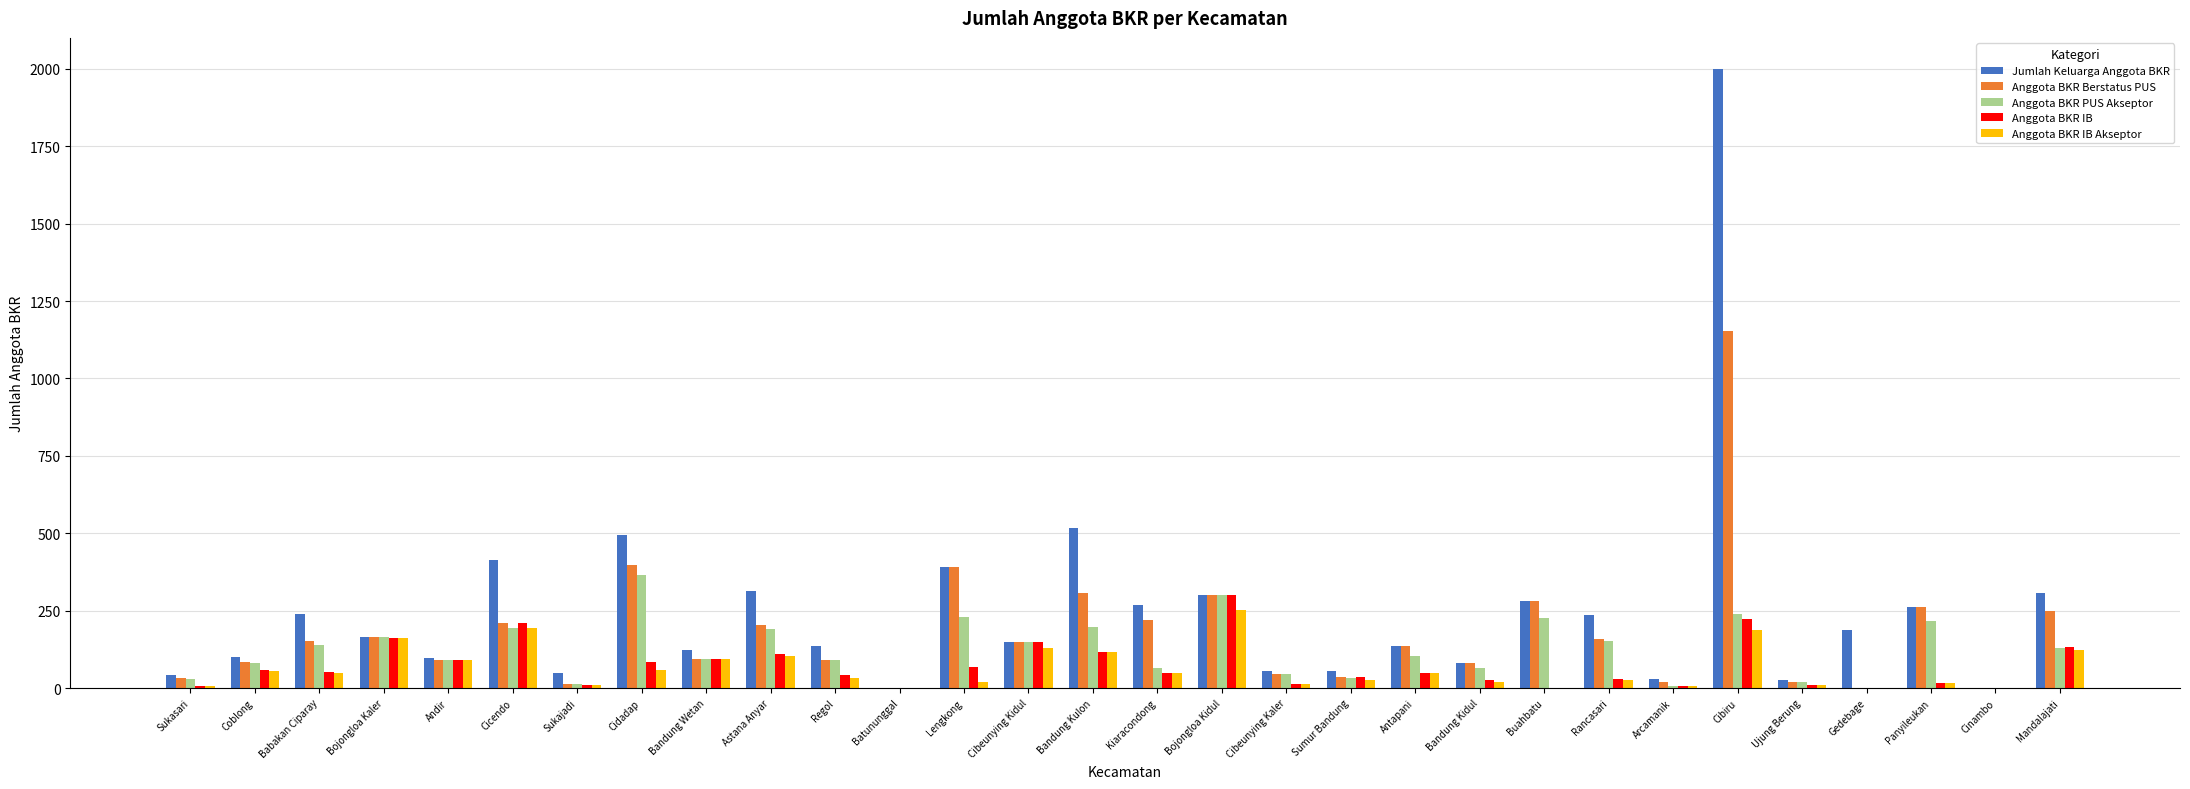

What is the approximate value of Jumlah Keluarga Anggota BKR at Panyileukan, to the nearest 50?

250